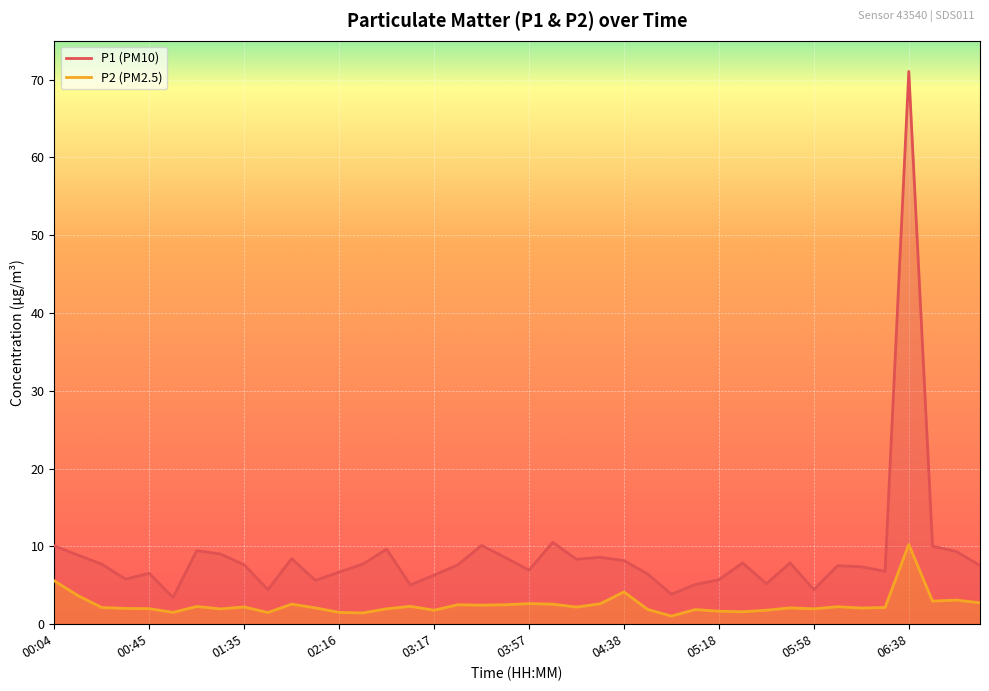

Count the number of categories in the chart.

40